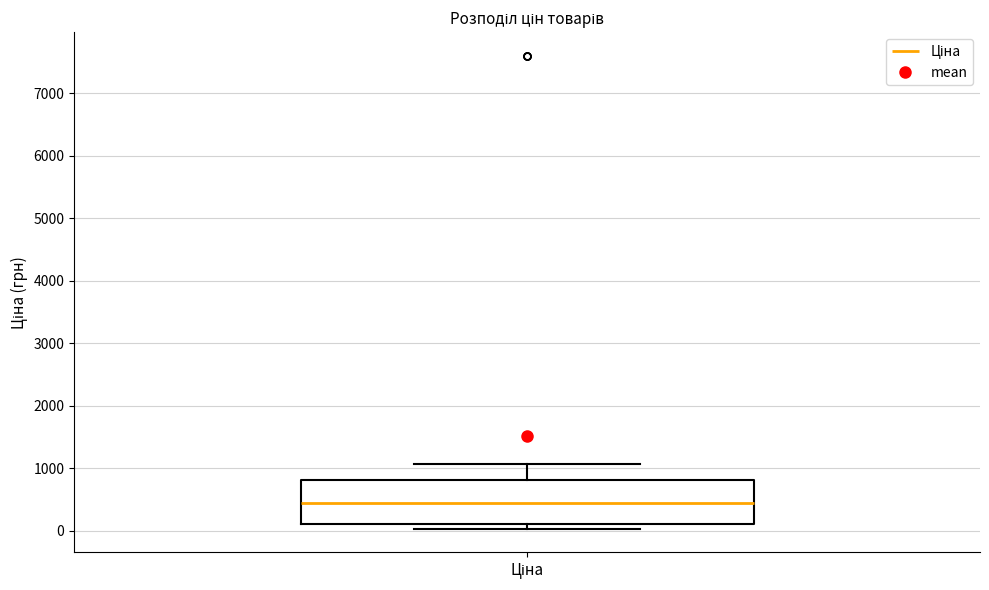

Read this box plot against the y-axis: the position of the median line, the range covered by the box, and the ends of both whiskers. The values are not printed on the chart, so give them approximately, as read against the axis.

median 400, box 100 to 800, whiskers 0 to 1100